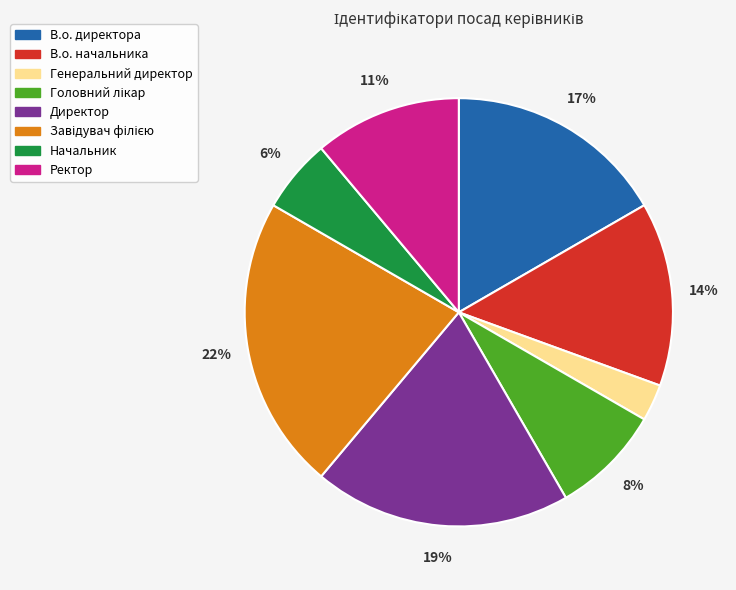

Does any single category account for the majority?

No